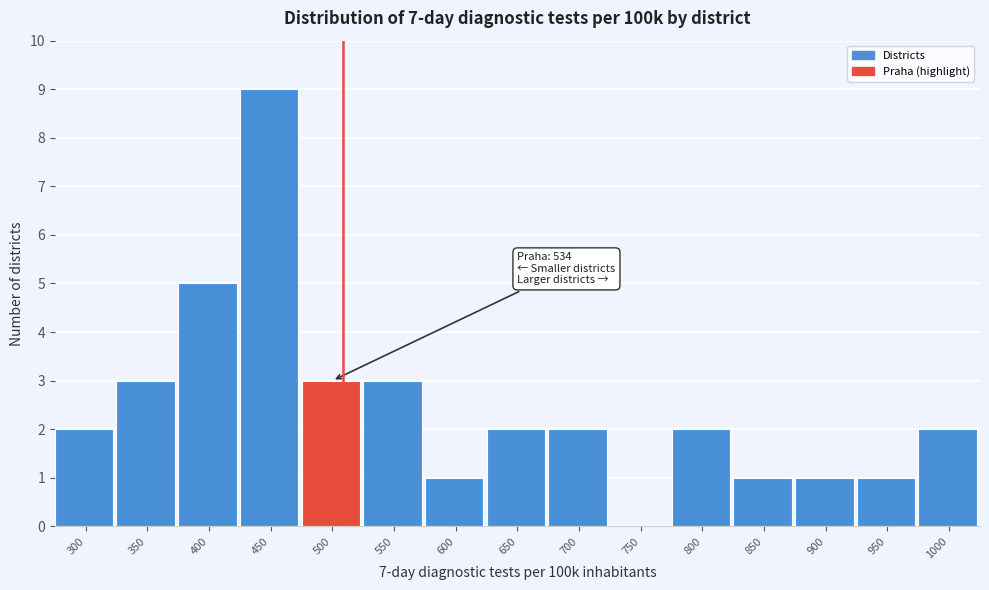

Reading right to left, list all the values displayed in this chart.

1000=2	950=1	900=1	850=1	800=2	750=0	700=2	650=2	600=1	550=3	500=3	450=9	400=5	350=3	300=2